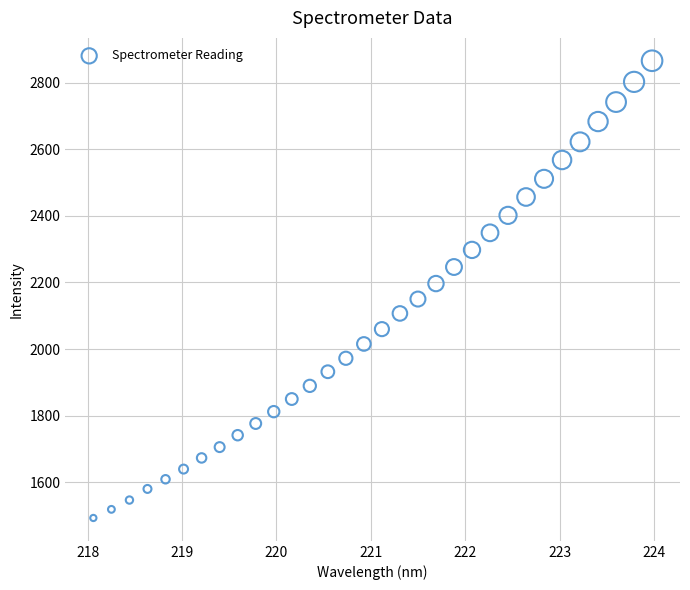

What is the range of X values (max minus min)?

5.9